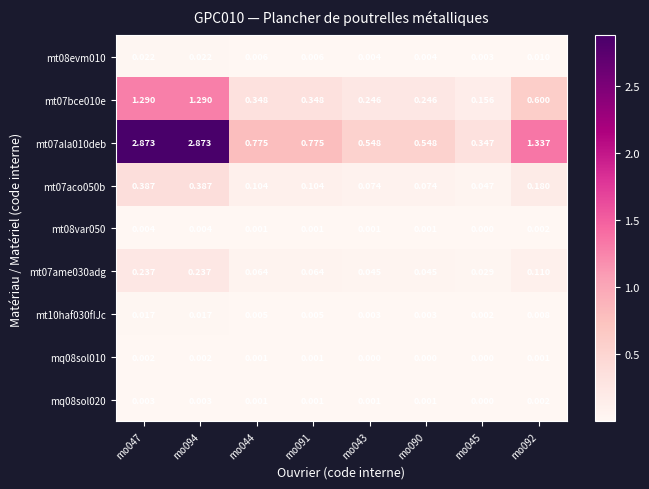

Is the value of mq08sol020 at mo090 greater than the value of mt08evm010 at mo091?

No